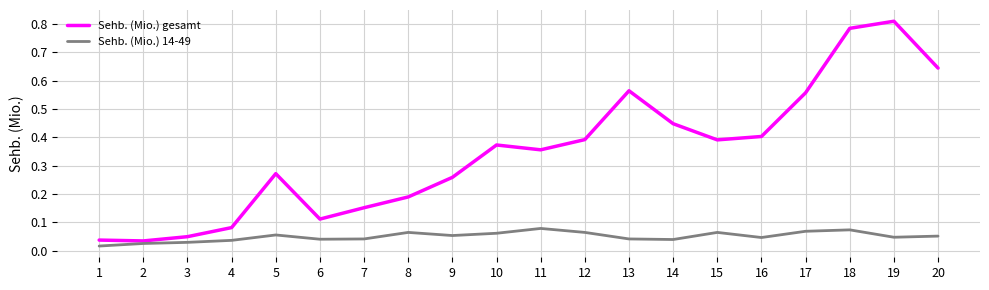

Is the value of Sehb. (Mio.) 14-49 at 5 greater than the value of Sehb. (Mio.) gesamt at 8?

No